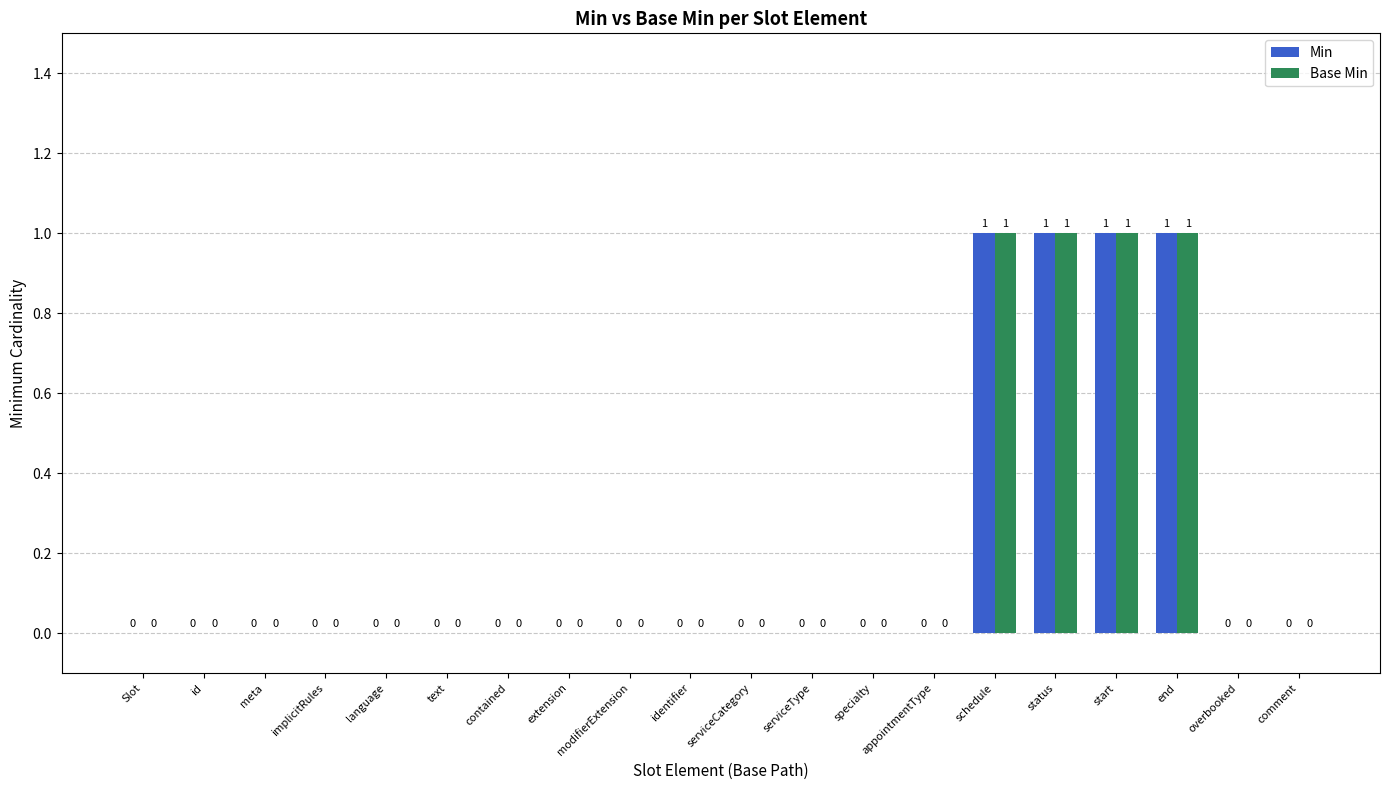

The Base Min series shows 1 at extension. True or false?

False